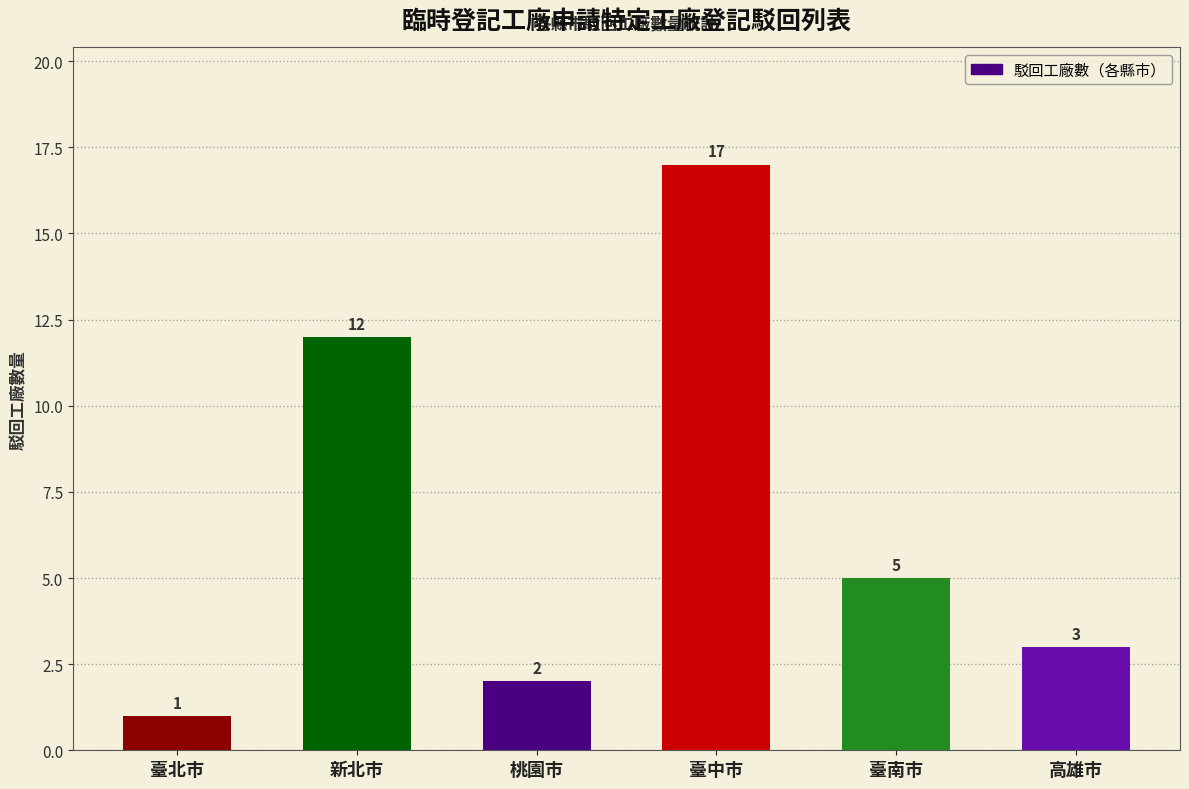

True or false: the data shows 2 at 桃園市.

True